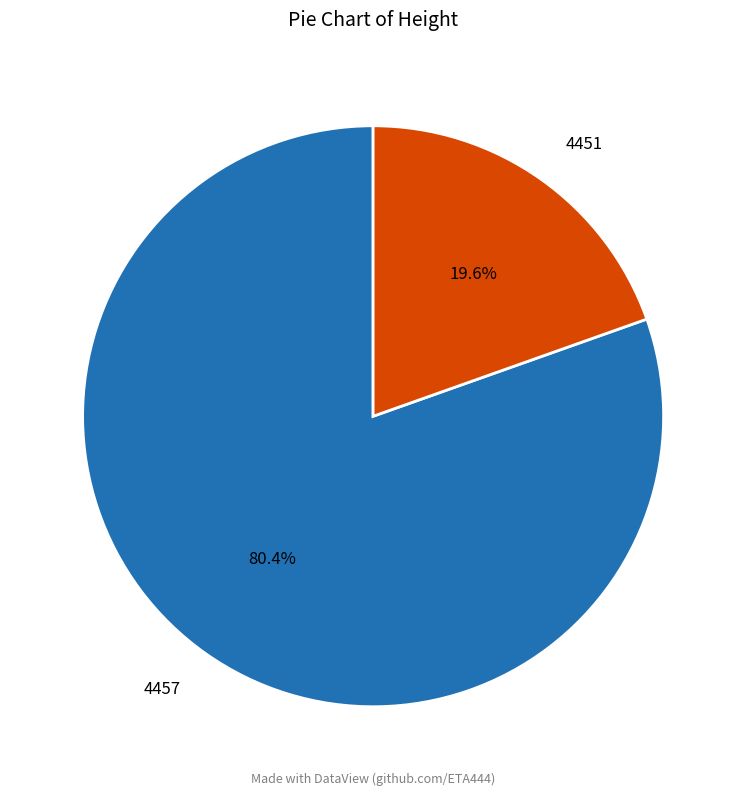

To the nearest percent, what is the difference between the 4451 and 4457 slice percentages?

61%